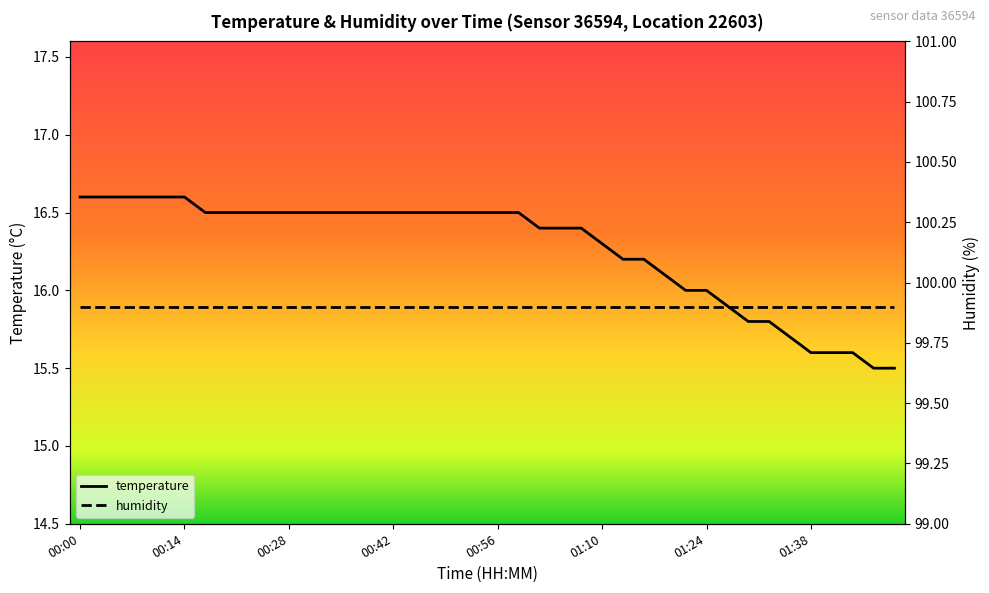

What is the difference between the values at 01:16 and 00:08?

0.4